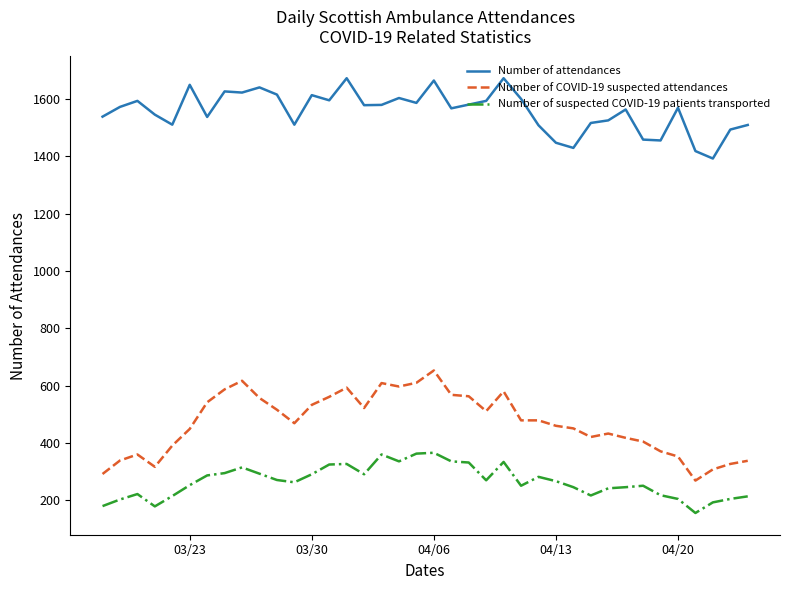

True or false: Number of COVID-19 suspected attendances and Number of attendances intersect in this chart.

False